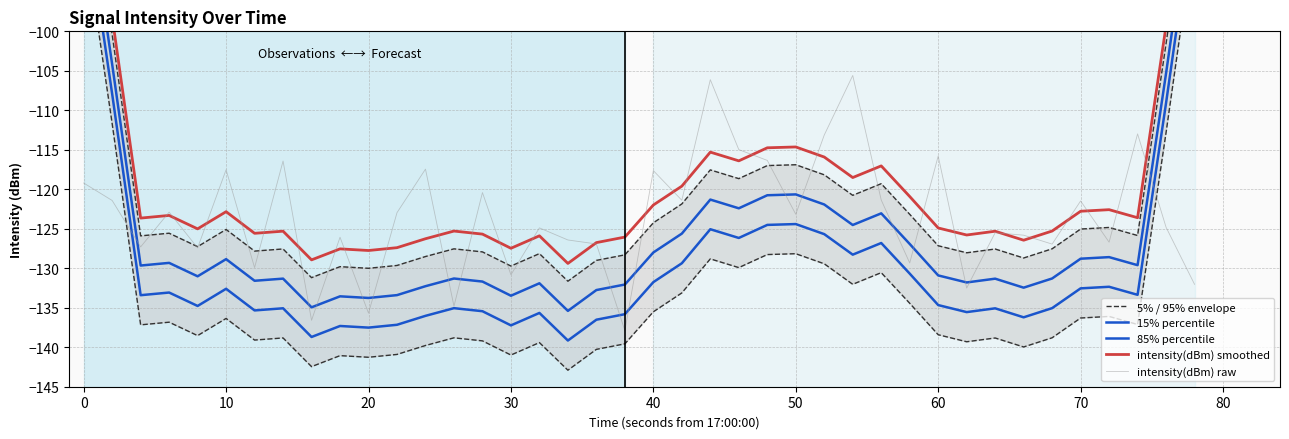

True or false: 5% / 95% envelope and intensity(dBm) smoothed cross at least once.

False